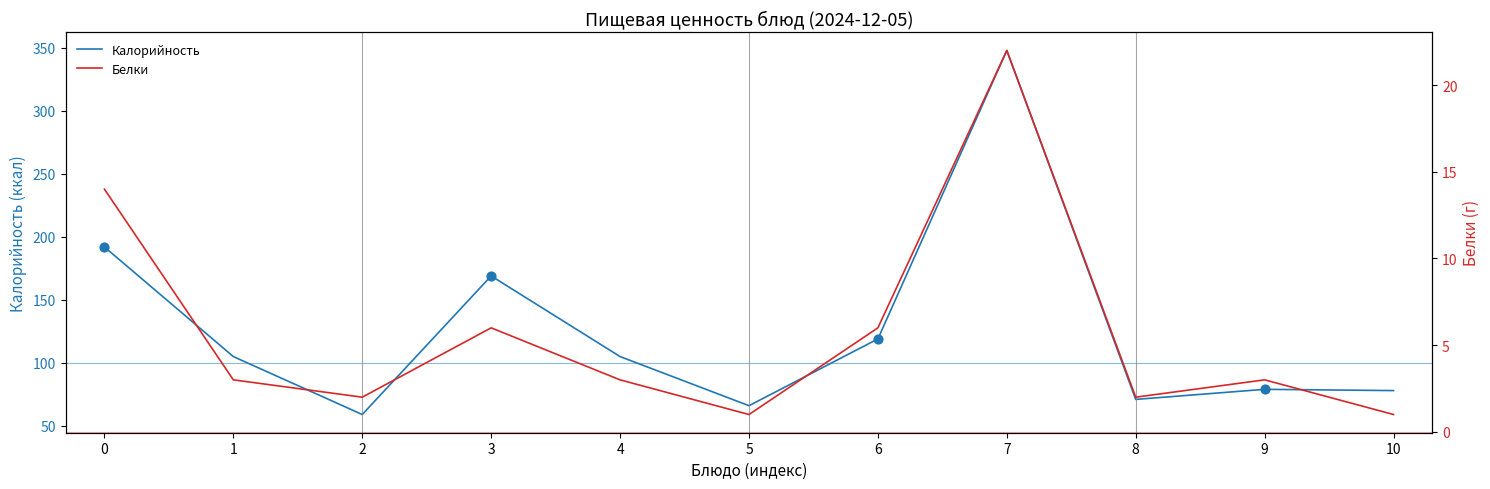

At which category is the sum across all series the highest?

7